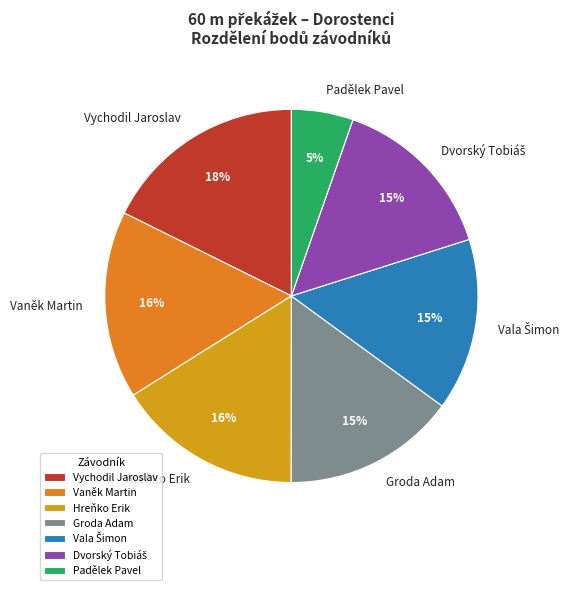

Is the sum of Vychodil Jaroslav and Vaněk Martin greater than half?

No